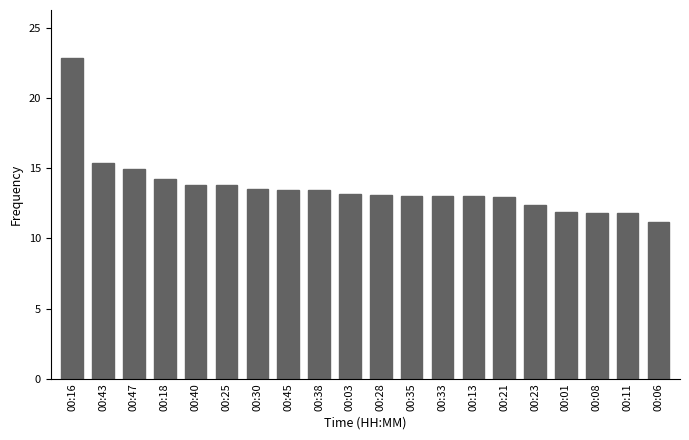

Are the bars grouped side by side (vs. stacked)?

No